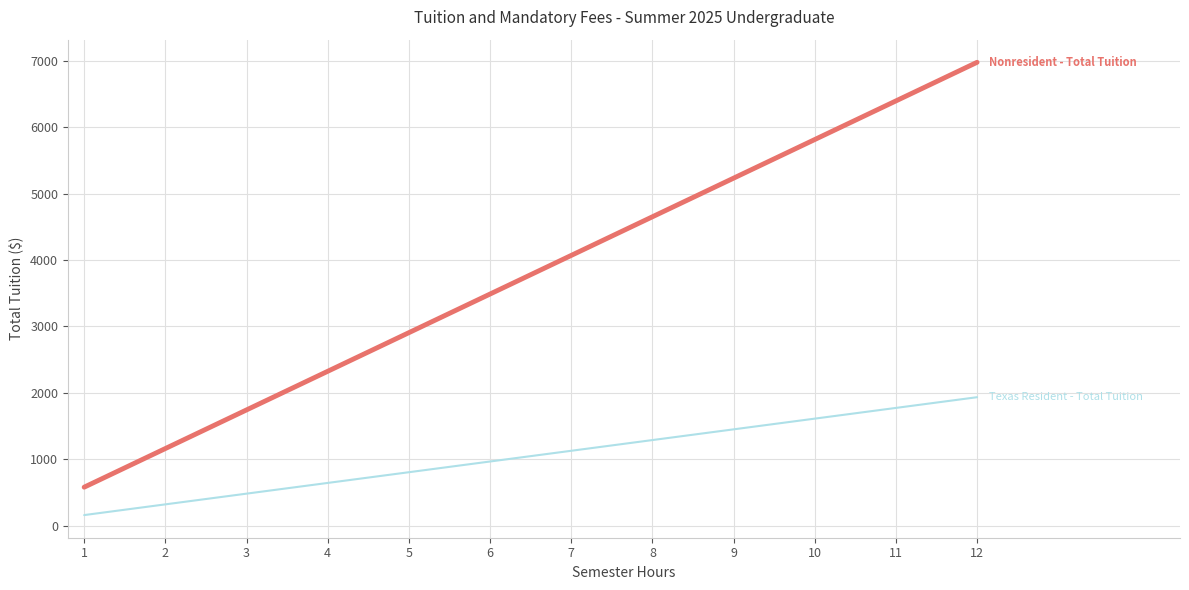

Which label corresponds to the smallest value in the chart?

1